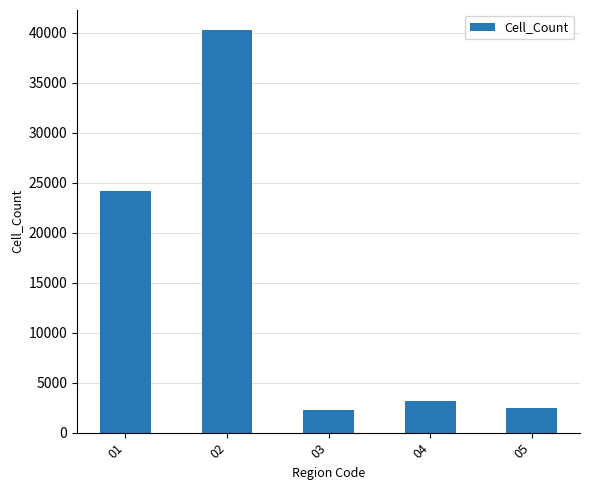

What is the value of the 3rd bar from the left?

2242